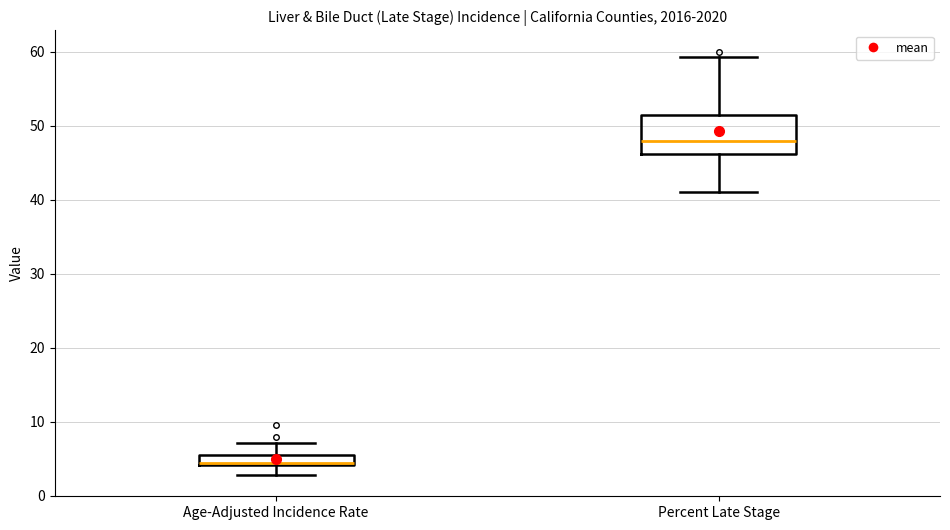

Where does the lower whisker of the box for Age-Adjusted Incidence Rate end on the y-axis? The values are not printed on the chart, so give them approximately, as read against the axis.

3